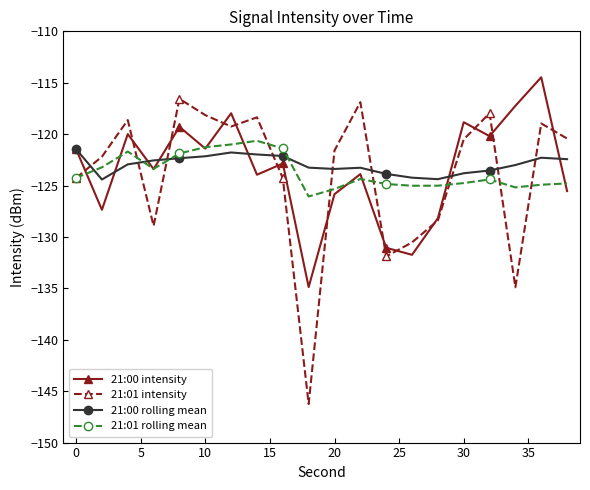

After their last crossing, which series has the higher values: 21:00 rolling mean or 21:01 intensity?

21:01 intensity